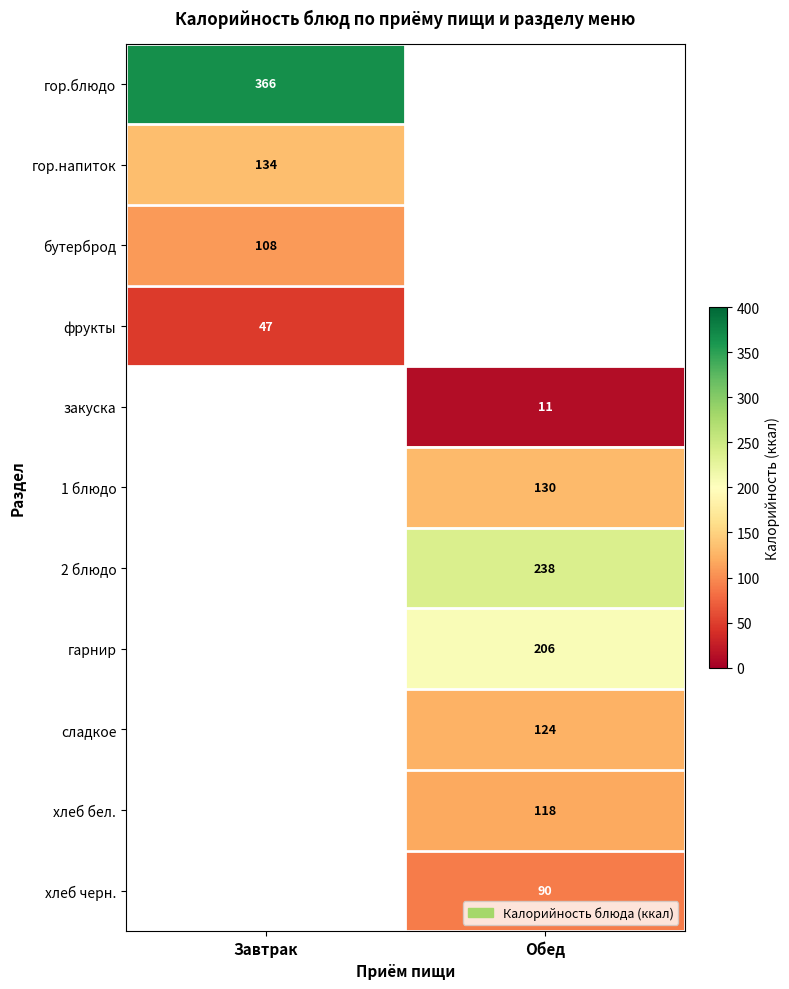

Between Обед and Завтрак, which is larger?

Завтрак